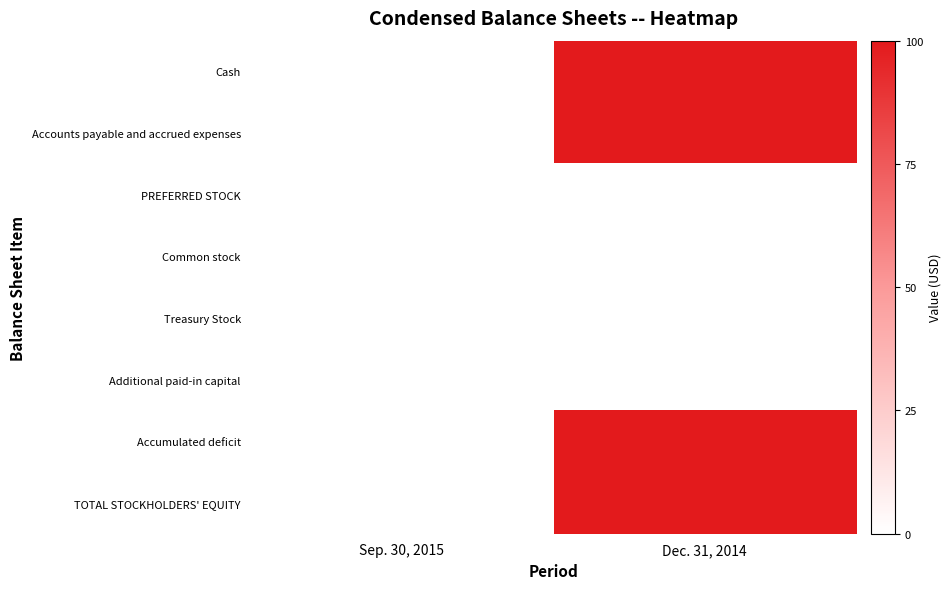

What is the spread (max minus min) of values at Dec. 31, 2014?

100